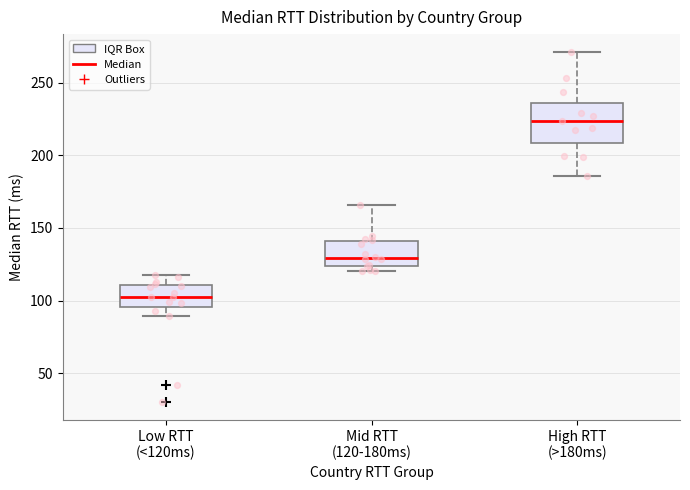

Reading left to right, transcribe this box plot: for each box, give where its median line is, the range the box spans, and where its two whiskers end, as read against the y-axis. The values are not printed on the chart, so give them approximately, as read against the axis.

Low RTT (<120ms): median 105, box 95 to 110, whiskers 90 to 120
Mid RTT (120-180ms): median 130, box 125 to 140, whiskers 120 to 165
High RTT (>180ms): median 225, box 210 to 235, whiskers 185 to 270